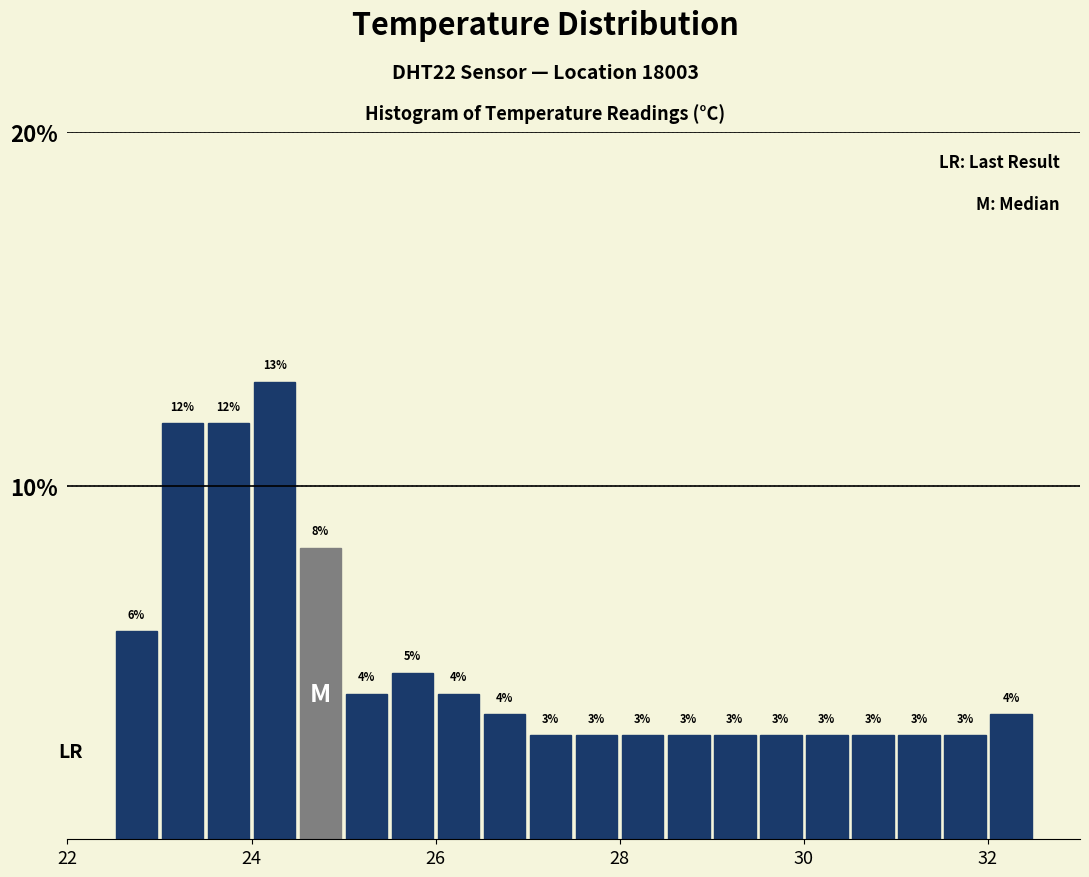

Read against the x-axis, roughly where is the centre of the tallest bar?

24.2